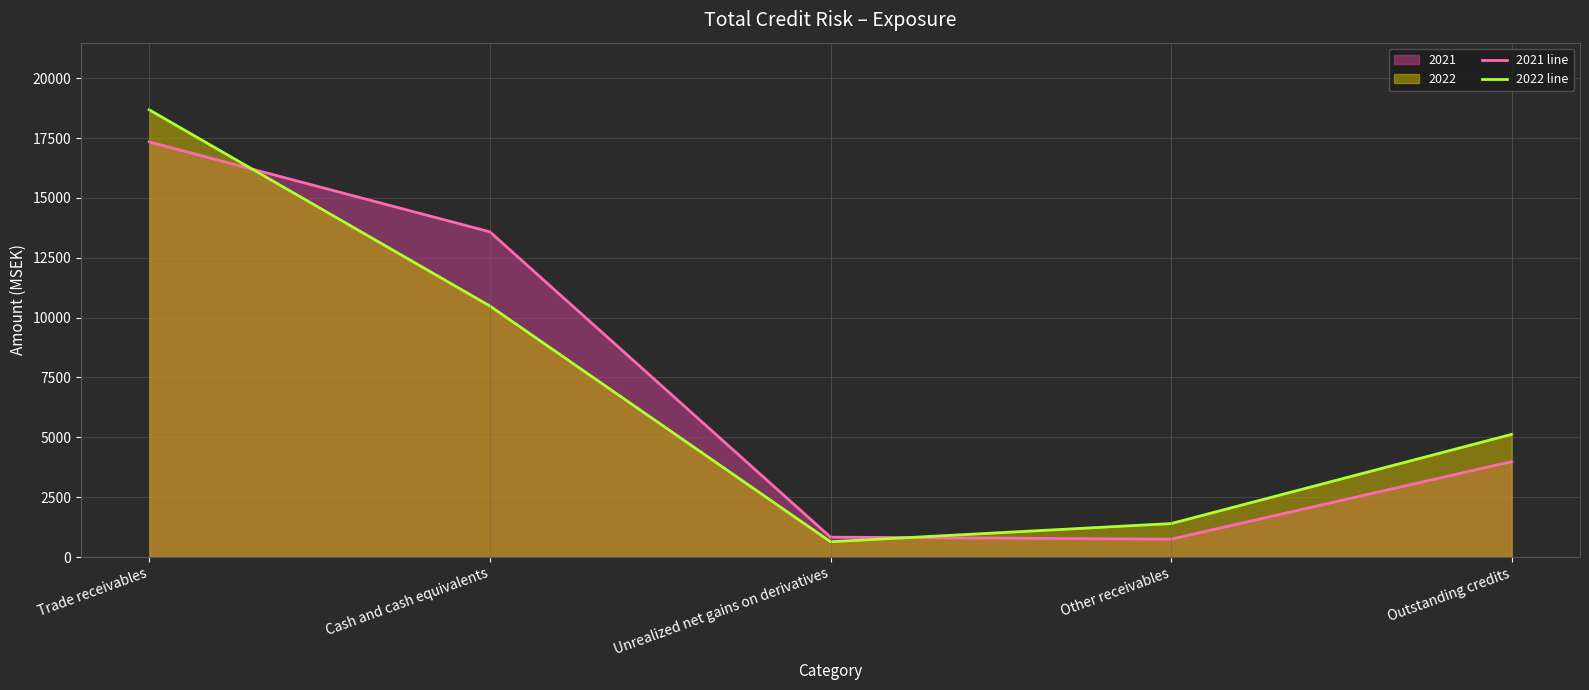

Is it true that 2021 line equals 1228 at Other receivables?

False